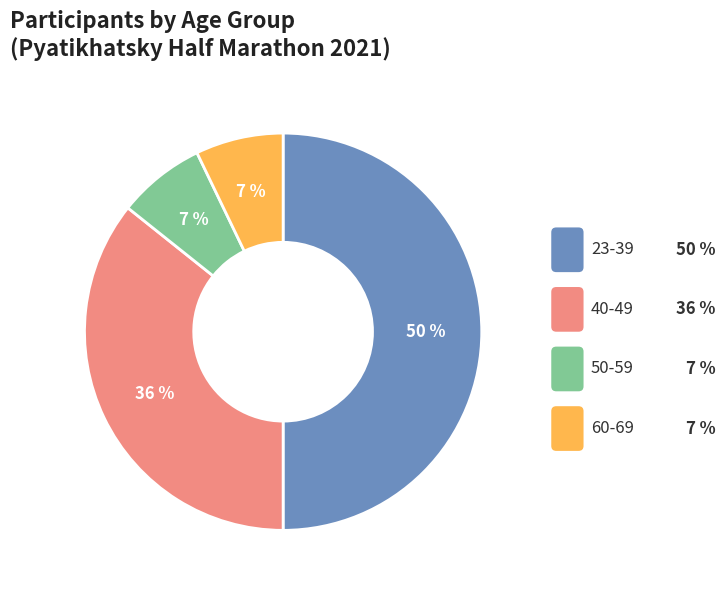

To the nearest percent, what is the difference between the largest and smallest slice percentages?

43%